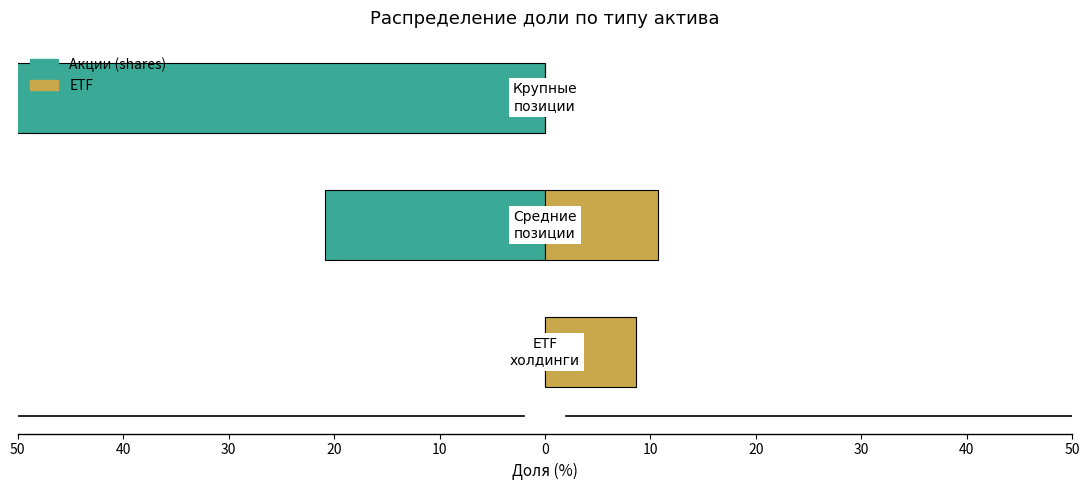

What is the spread (max minus min) of values at 50?

8.6